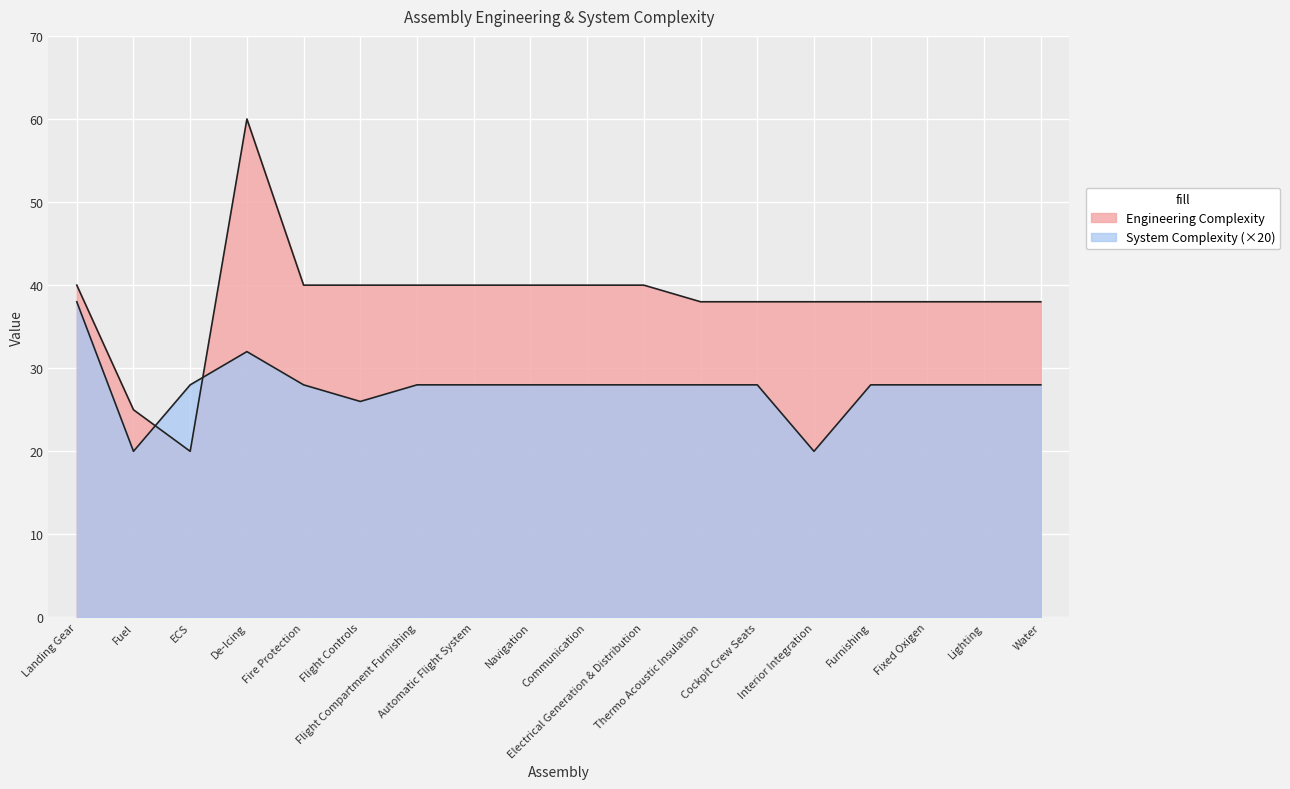

Reading right to left, extract all data points from this chart.

Engineering Complexity: Water=38	Lighting=38	Fixed Oxigen=38	Furnishing=38	Interior Integration=38	Cockpit Crew Seats=38	Thermo Acoustic Insulation=38	Electrical Generation & Distribution=40	Communication=40	Navigation=40	Automatic Flight System=40	Flight Compartment Furnishing=40	Flight Controls=40	Fire Protection=40	De-Icing=60	ECS=20	Fuel=25	Landing Gear=40
System Complexity: Water=28	Lighting=28	Fixed Oxigen=28	Furnishing=28	Interior Integration=20	Cockpit Crew Seats=28	Thermo Acoustic Insulation=28	Electrical Generation & Distribution=28	Communication=28	Navigation=28	Automatic Flight System=28	Flight Compartment Furnishing=28	Flight Controls=26	Fire Protection=28	De-Icing=32	ECS=28	Fuel=20	Landing Gear=38